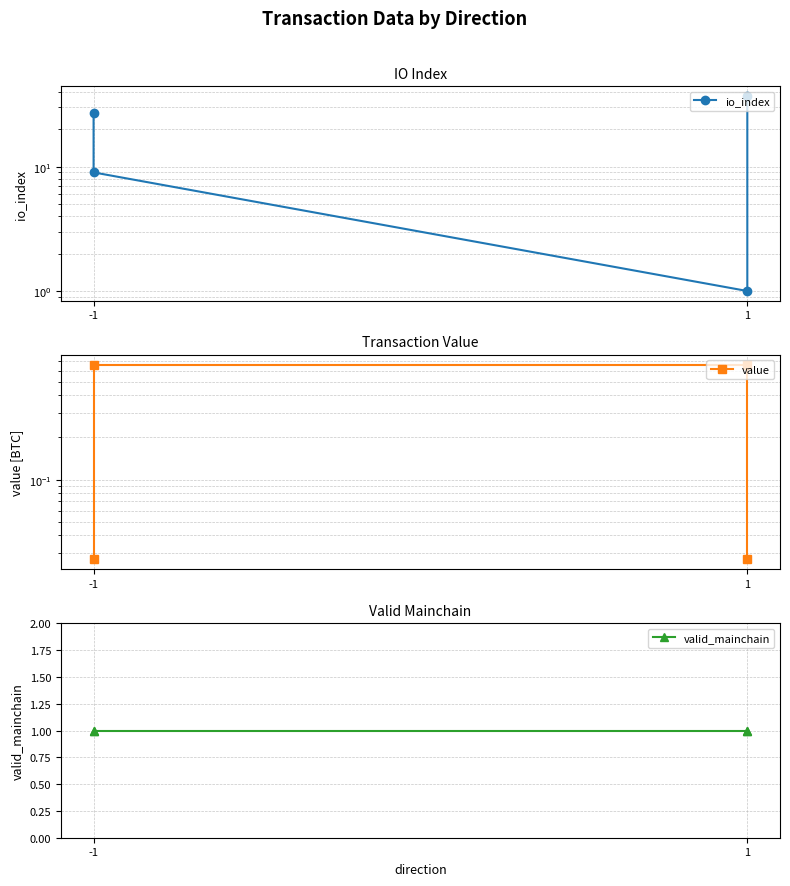

Which label corresponds to the smallest value in the chart?

-1